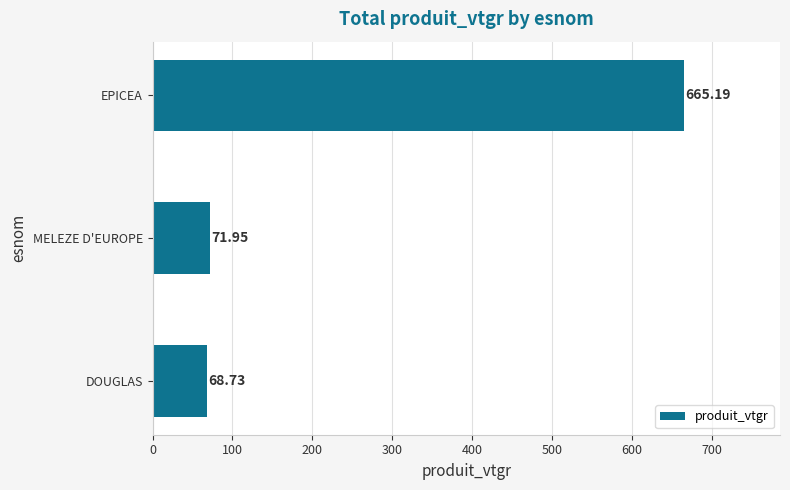

Between EPICEA and MELEZE D'EUROPE, which is larger?

EPICEA